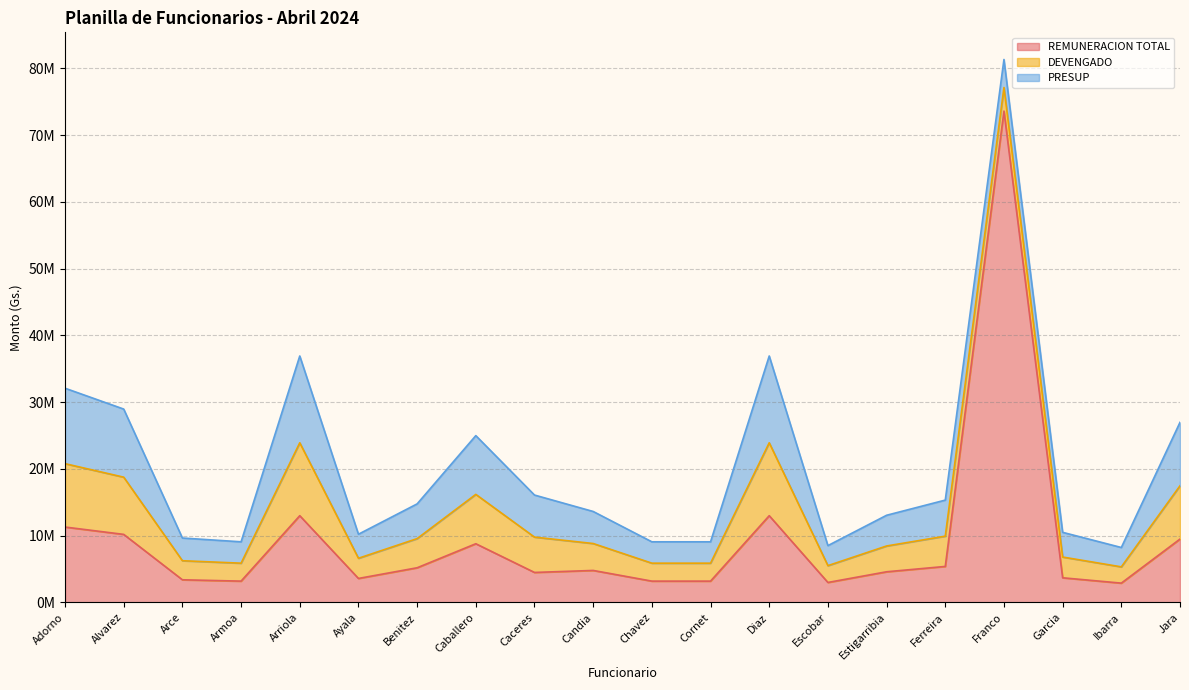

True or false: PRESUP and DEVENGADO intersect in this chart.

False